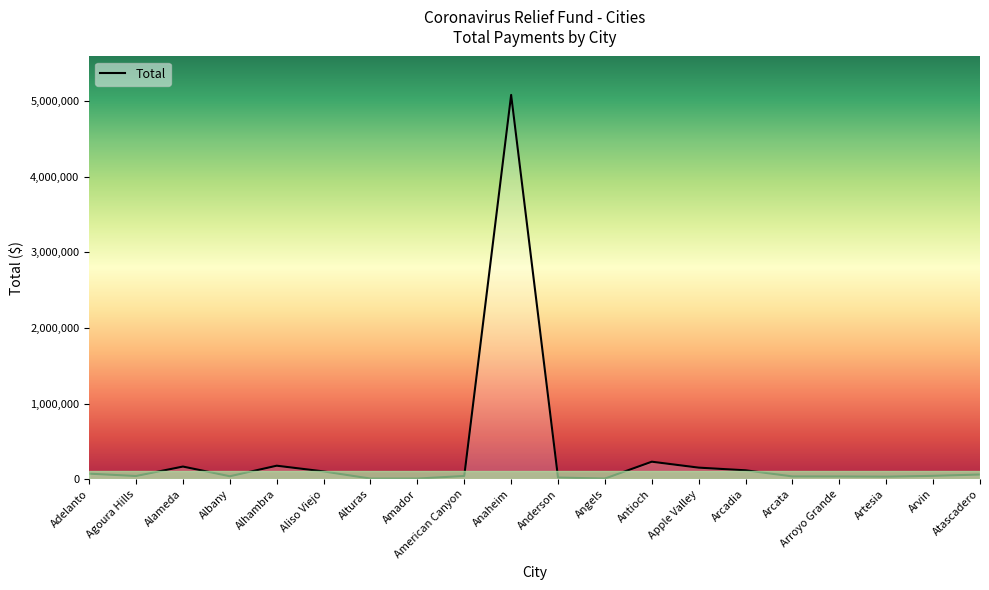

What is the sum of all values?

6489739